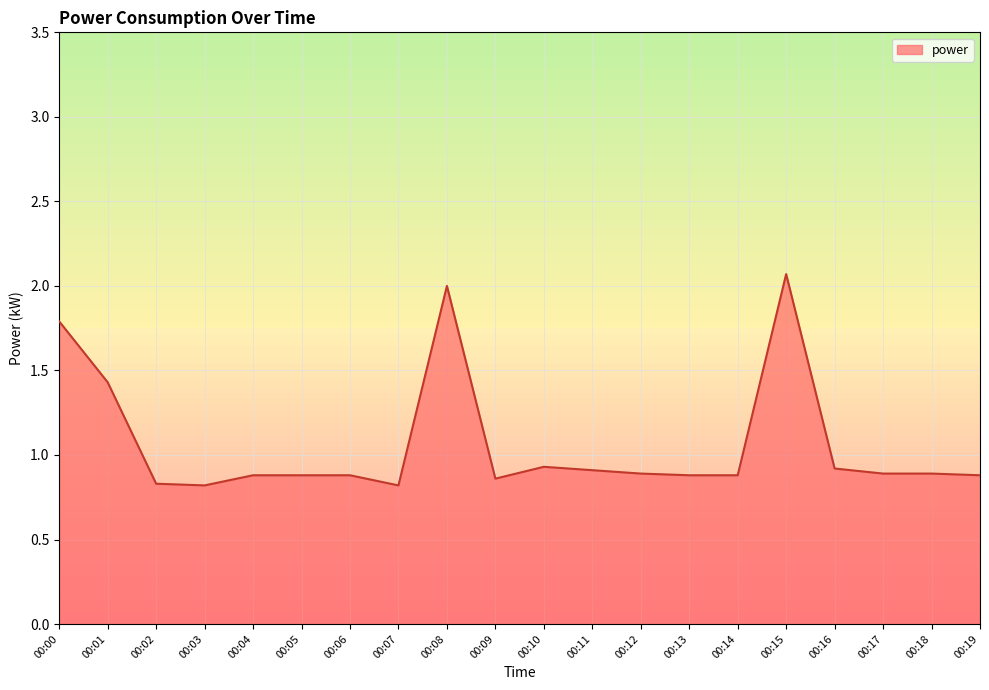

Is it true that the value at 00:16 is 0.9?

True